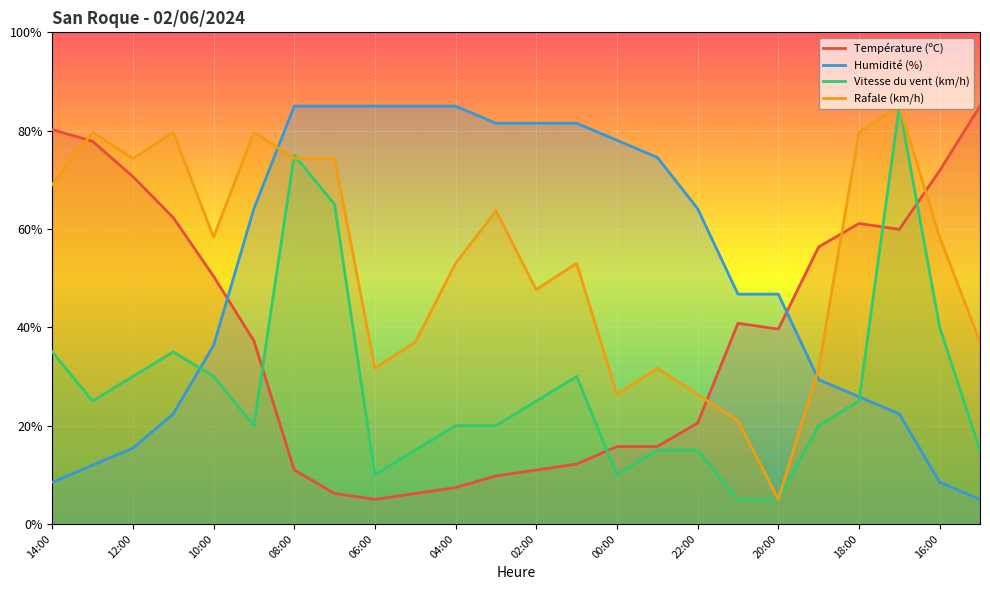

What is the minimum value for Humidité (%)?

5.0